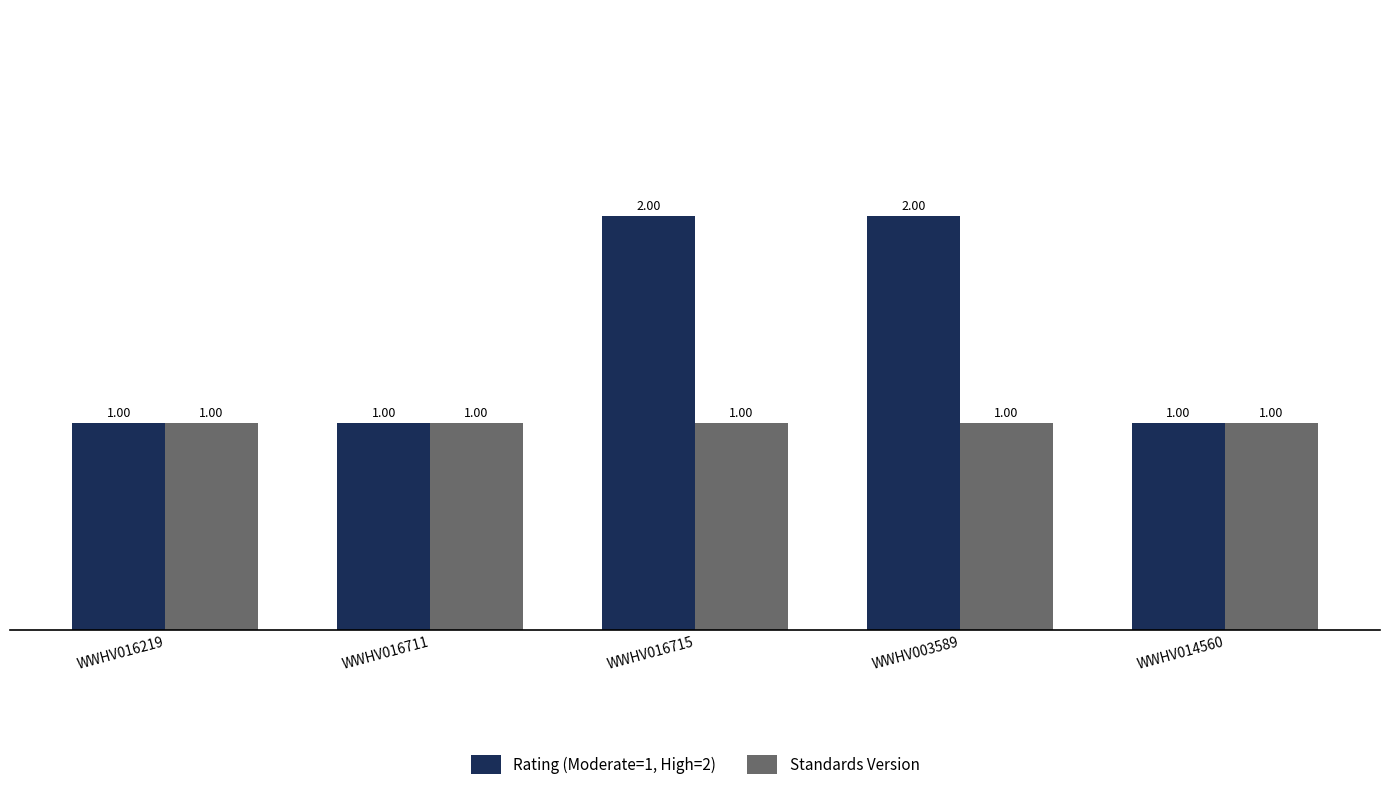

What is the label of the 4th bar from the left?

WWHV003589